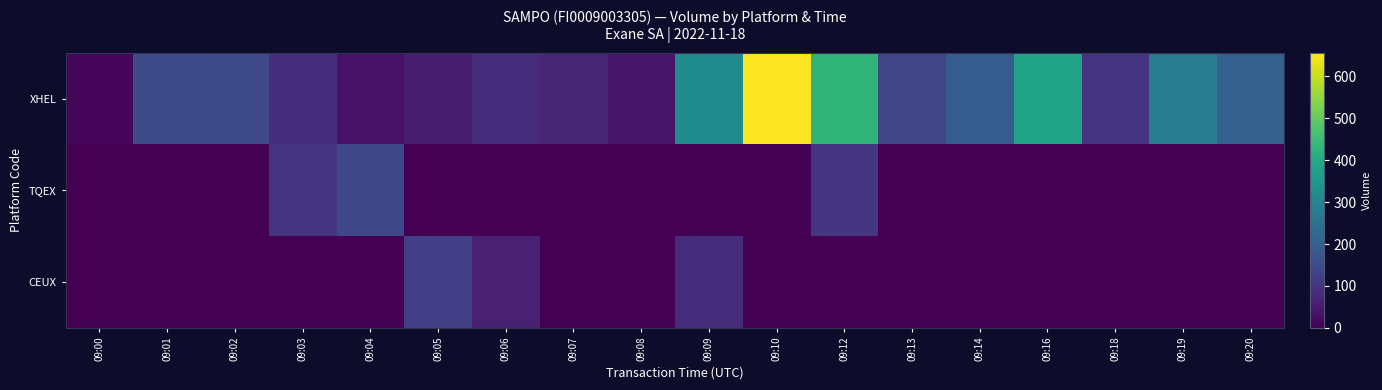

At 09:09, list the series in order from smallest to largest.

TQEX, CEUX, XHEL